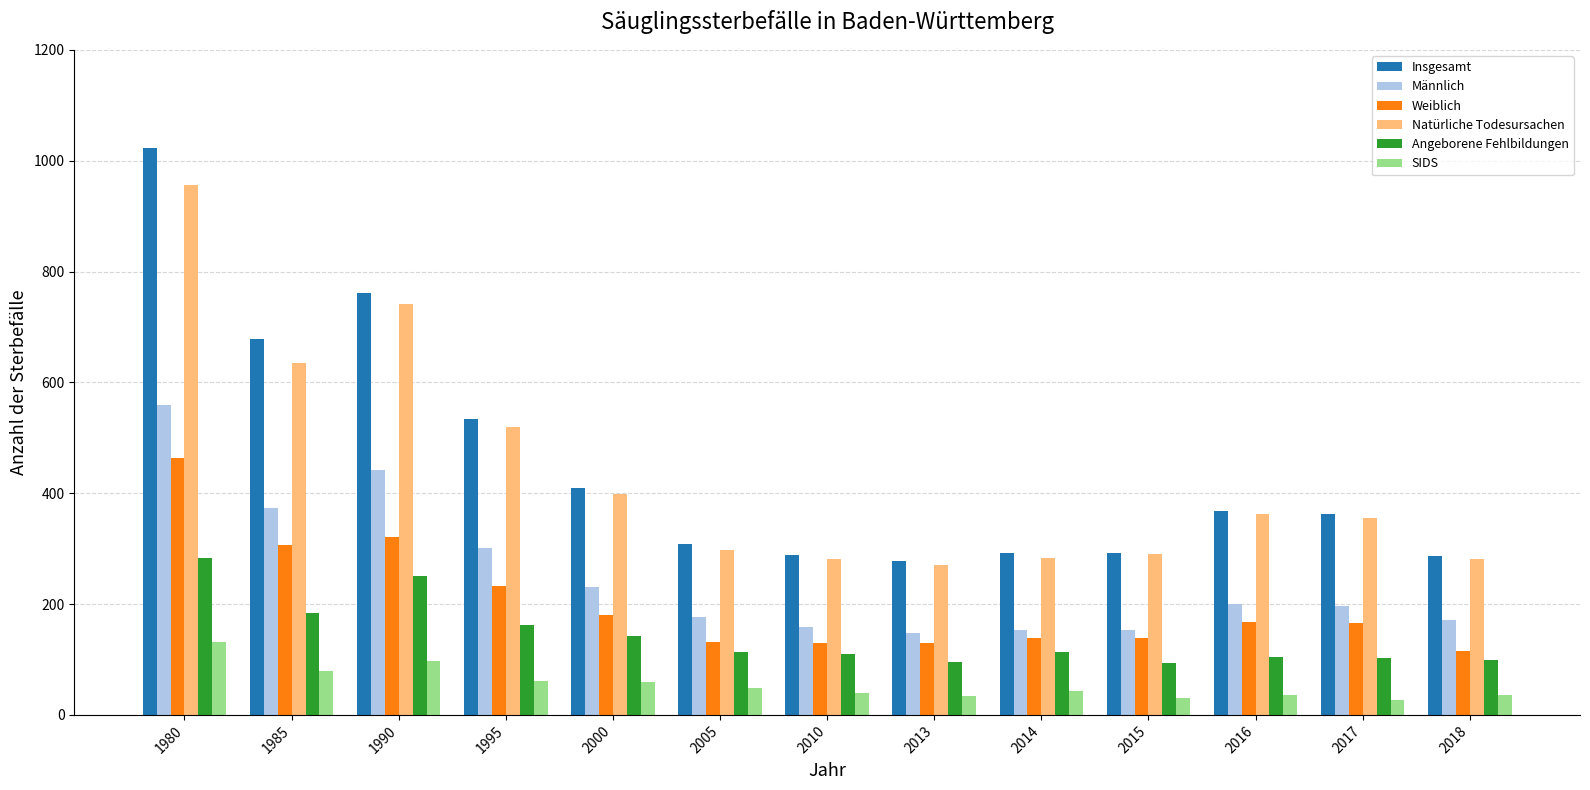

At which label does SIDS reach its peak?

1980